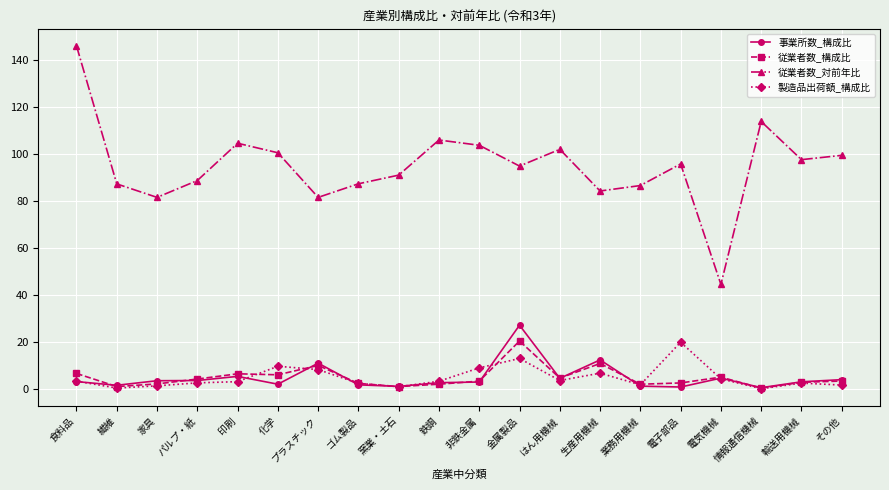

How many data points does each series have?

20